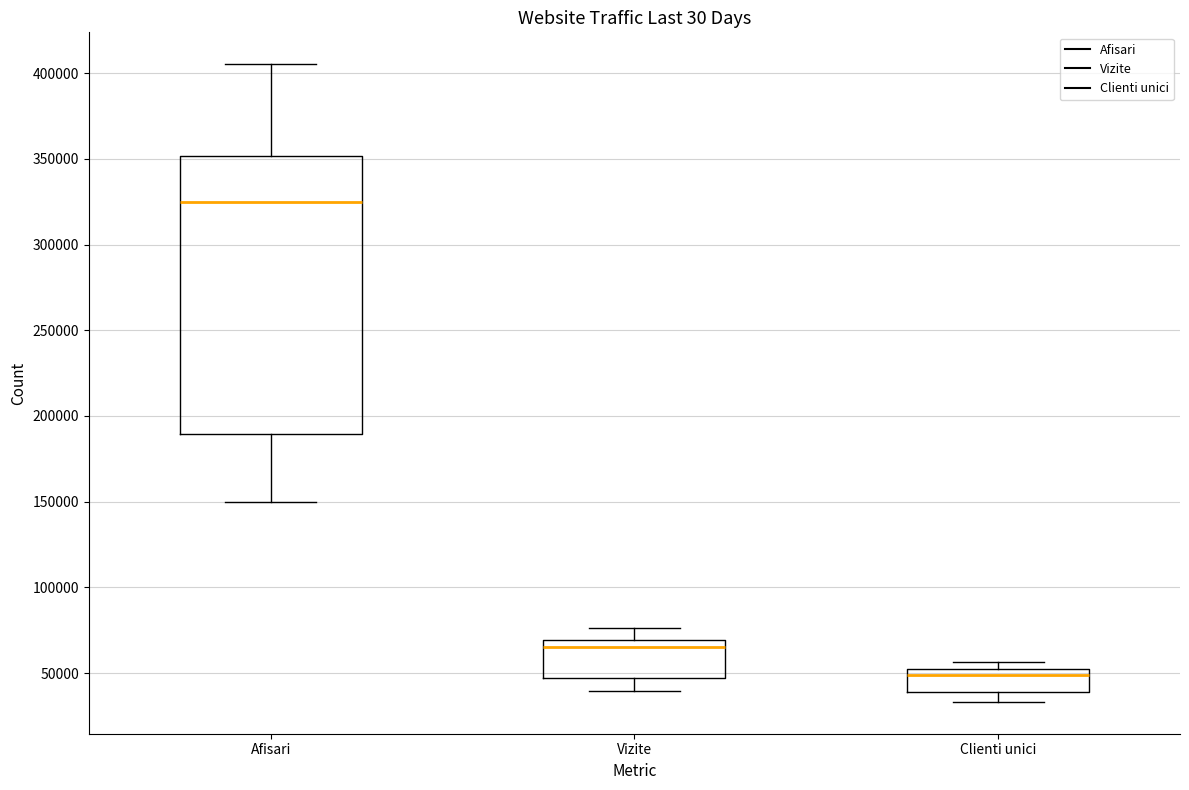

Which box's median line is the lowest?

Clienti unici